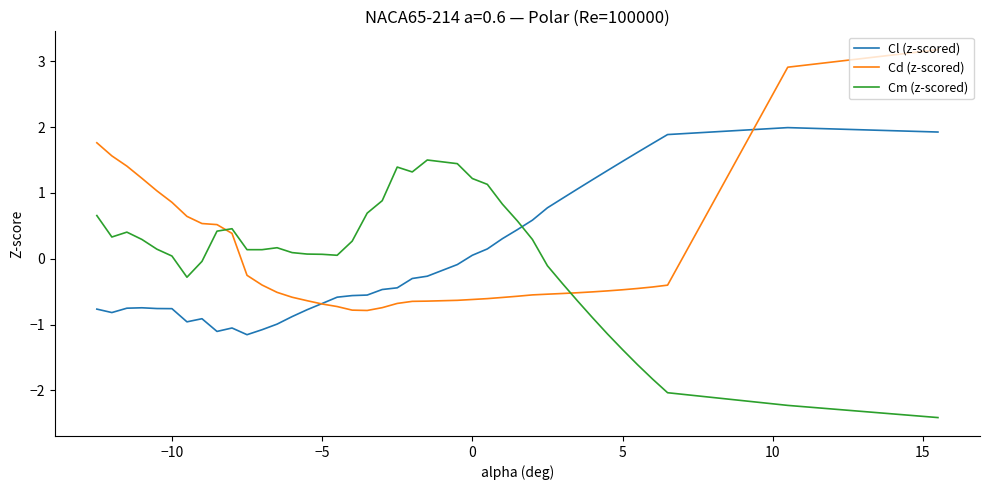

True or false: Cm (z-scored) and Cd (z-scored) intersect in this chart.

True